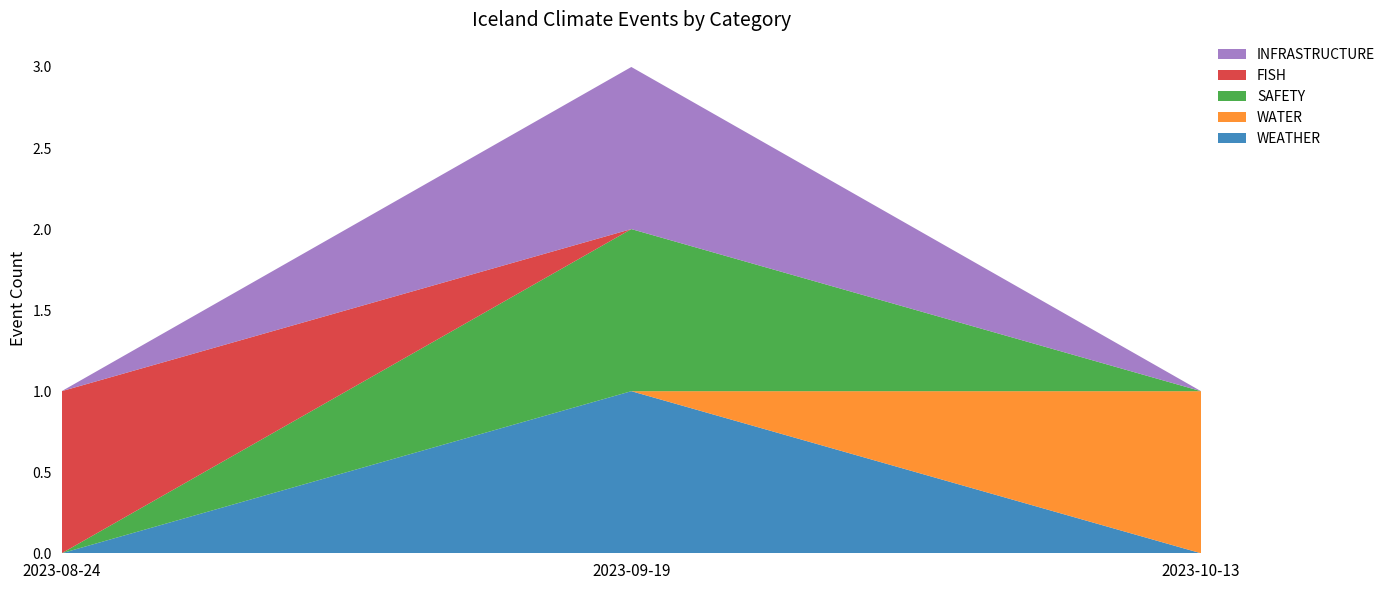

Reading left to right, what are all the values shown in this chart?

WEATHER: 2023-08-24=0	2023-09-19=1	2023-10-13=0
WATER: 2023-08-24=0	2023-09-19=0	2023-10-13=1
SAFETY: 2023-08-24=0	2023-09-19=1	2023-10-13=0
FISH: 2023-08-24=1	2023-09-19=0	2023-10-13=0
INFRASTRUCTURE: 2023-08-24=0	2023-09-19=1	2023-10-13=0